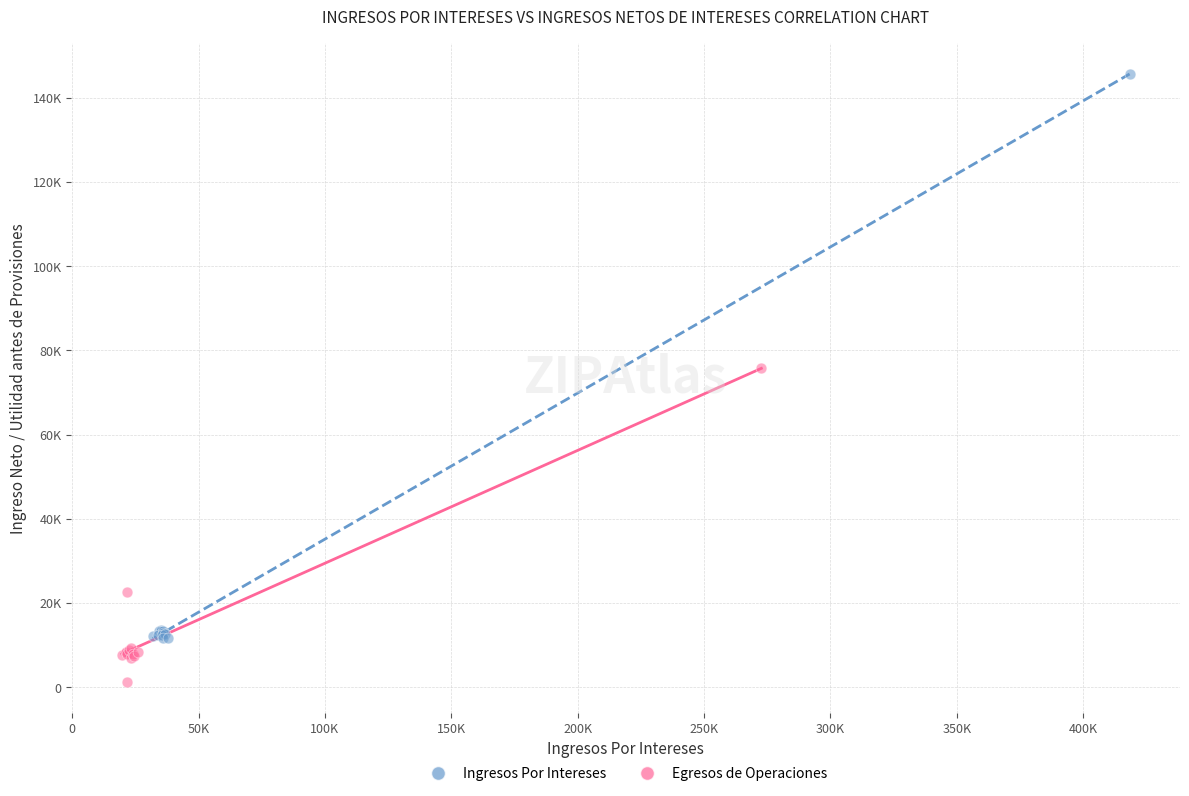

Which series has the widest spread of Y values?

Ingresos Por Intereses